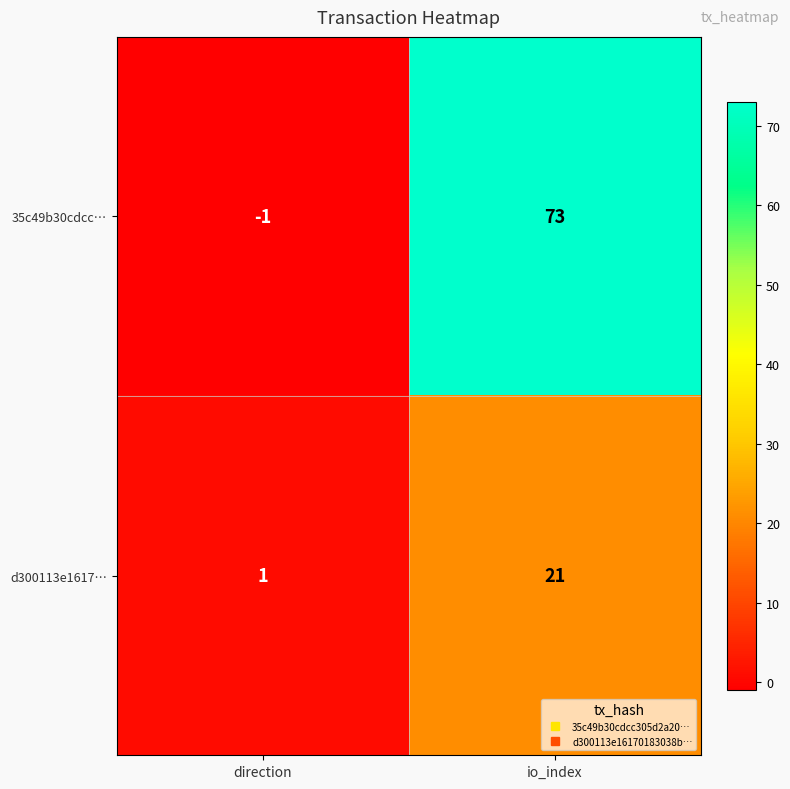

Reading right to left, extract all data points from this chart.

35c49b30cdcc…: io_index=73	direction=-1
d300113e1617…: io_index=21	direction=1